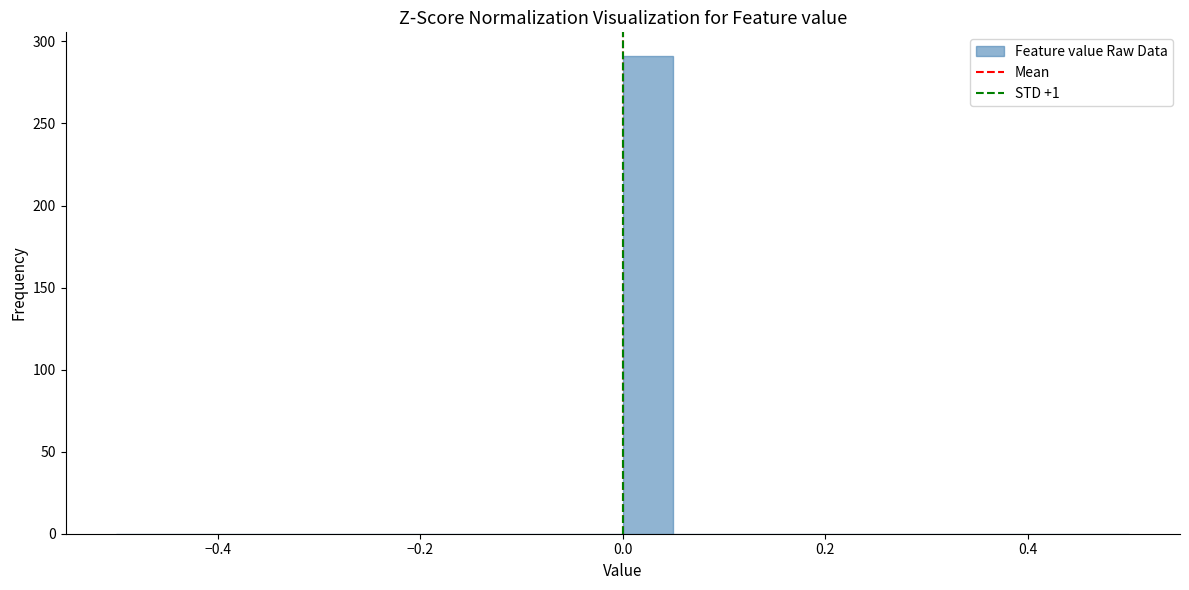

Read against the x-axis, roughly where is the centre of the tallest bar?

0.02